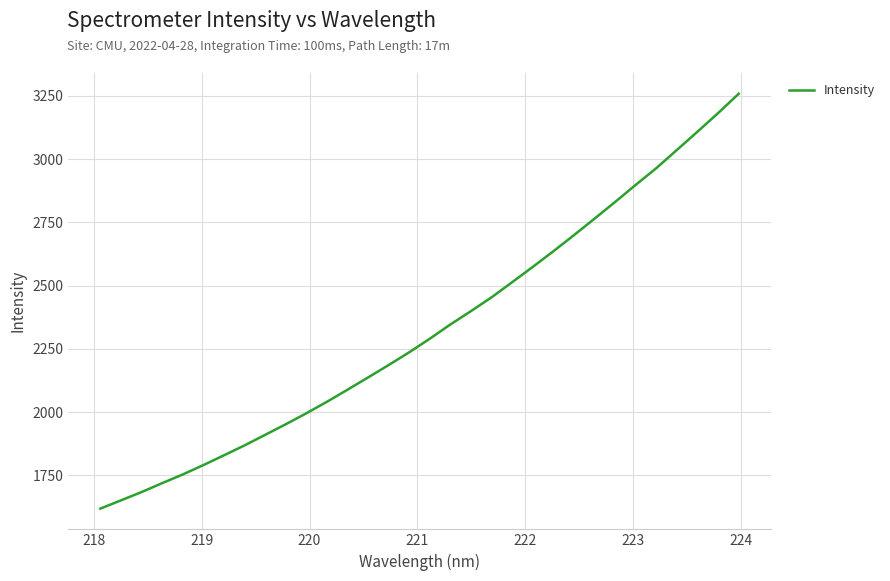

How many values exceed 2290?

16